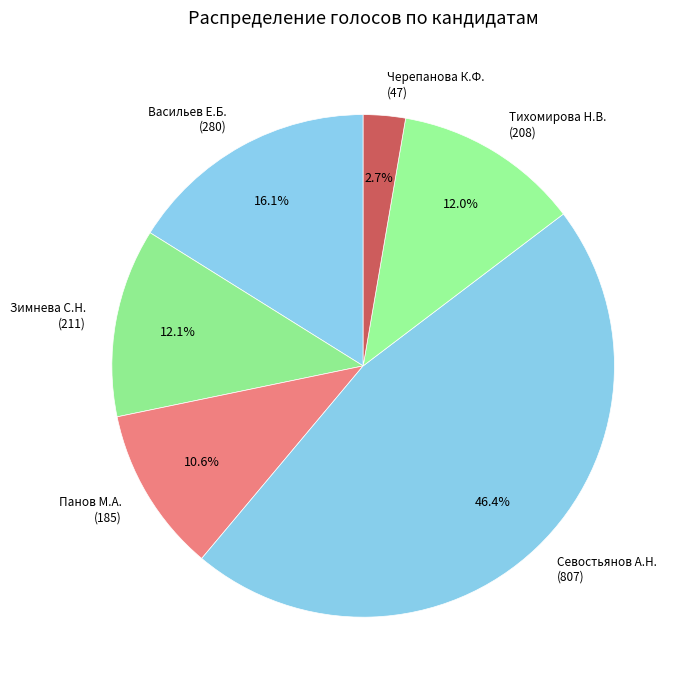

Which category has the smallest portion of the pie?

Черепанова К.Ф. (47)